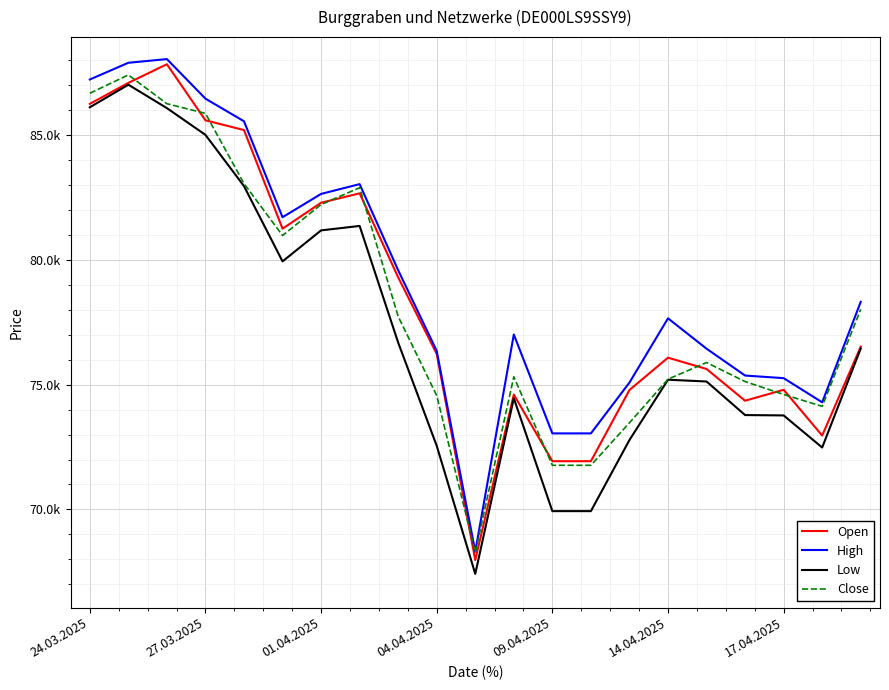

Reading left to right, what are all the values shown in this chart?

Open: 86247	87088	87834	85589	85198	81247	82286	82664	79297	76231	67972	74602	71933	71933	74785	76080	75627	74356	74794	72960	76520
High: 87223	87893	88041	86456	85550	81706	82640	83032	79584	76350	68313	77008	73047	73047	75083	77656	76440	75364	75260	74292	78317
Low: 86110	87015	86077	85006	82953	79937	81179	81357	76685	72550	67420	74455	69933	69933	72781	75197	75126	73781	73767	72482	76445
Close: 86673	87407	86253	85866	83054	80973	82214	82888	77732	74562	68279	75316	71769	71769	73471	75218	75886	75123	74607	74130	78018